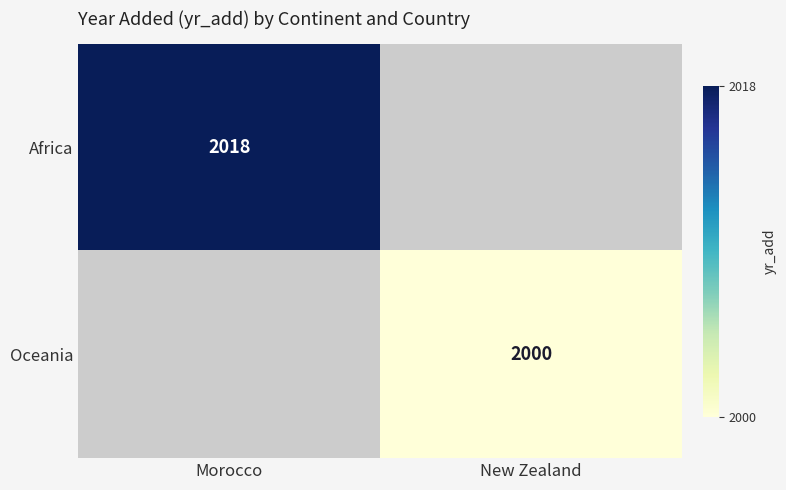

True or false: Oceania has a value of 1273.5 at New Zealand.

False